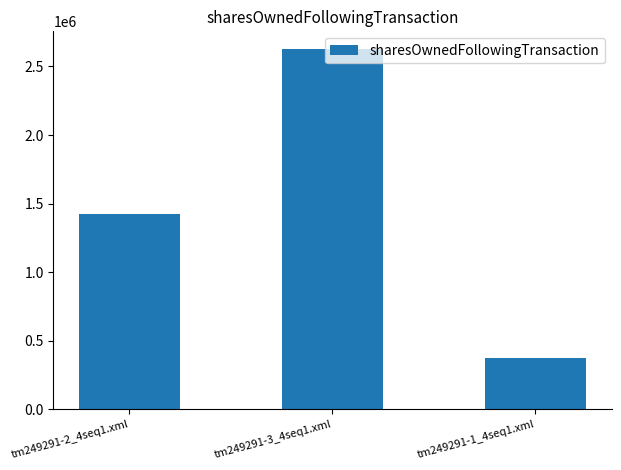

What position from the right is tm249291-3_4seq1.xml?

2